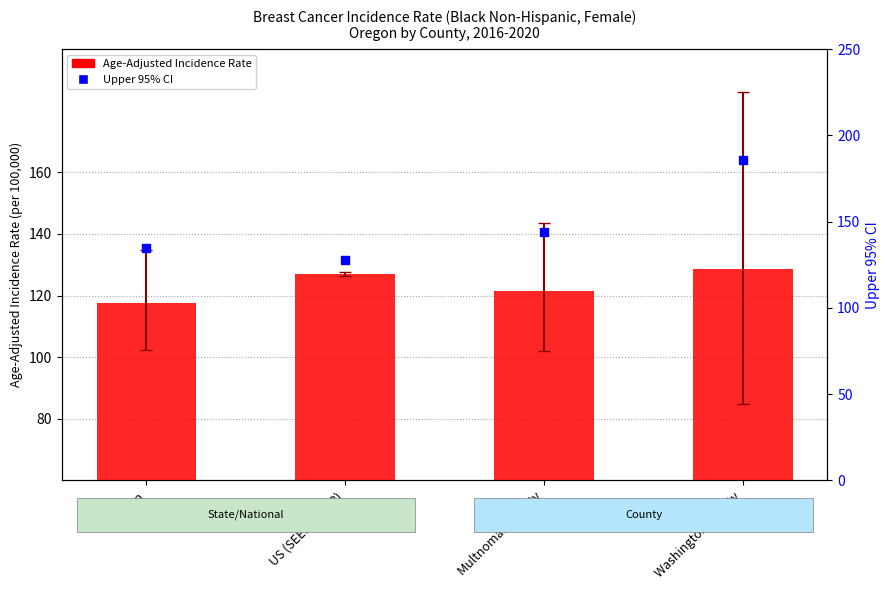

At which category is the sum across all series the highest?

Washington County